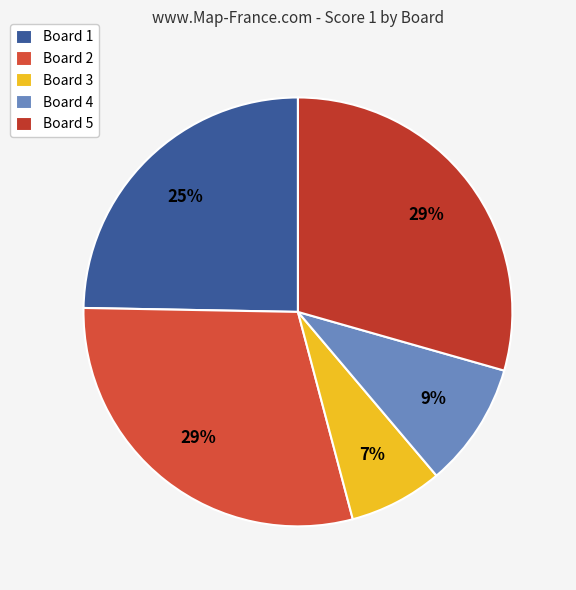

What is the total percentage of Board 4 and Board 3?

16.5%